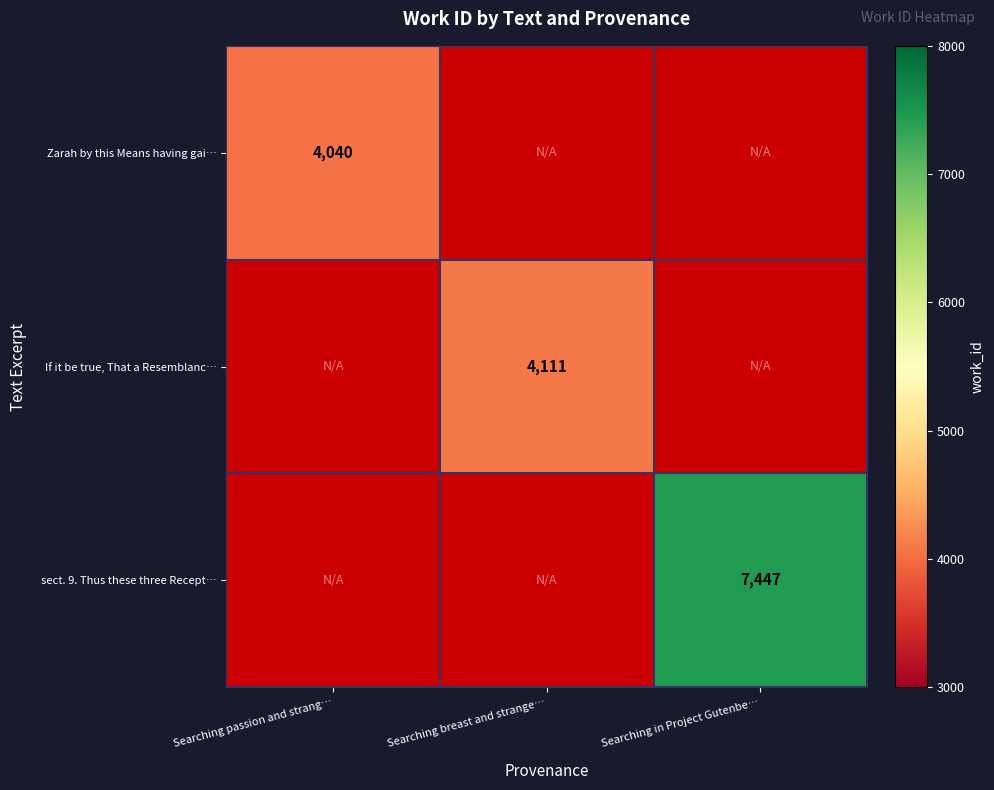

Is it true that sect. 9. Thus these three Recept… equals 4458 at Searching in Project Gutenbe…?

False